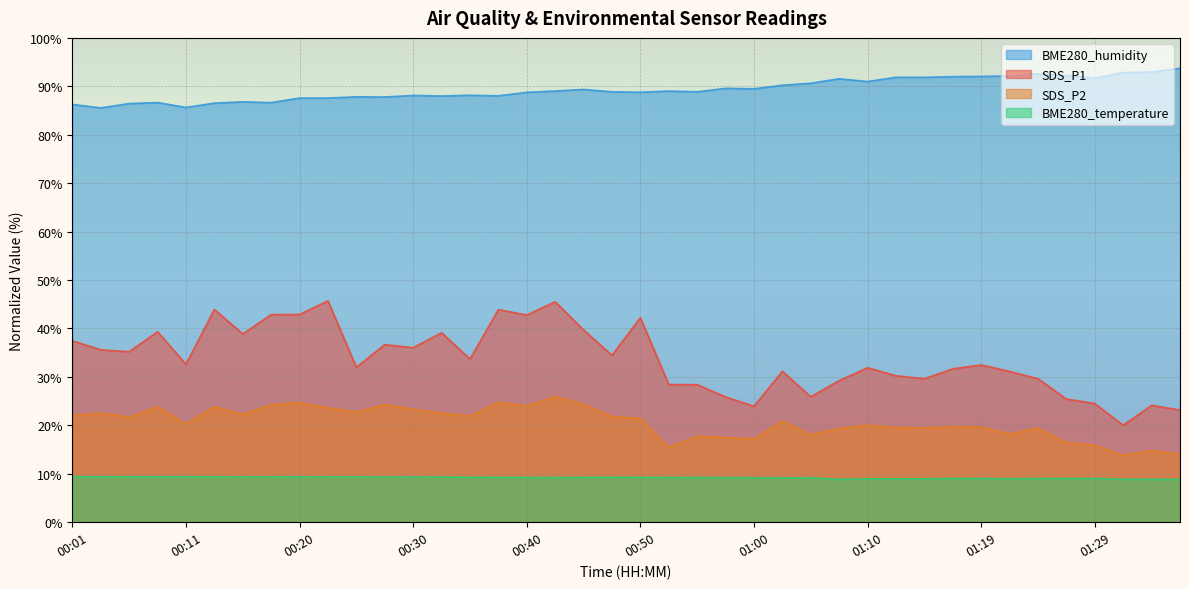

Read the SDS_P1 value at 00:06.

35.2